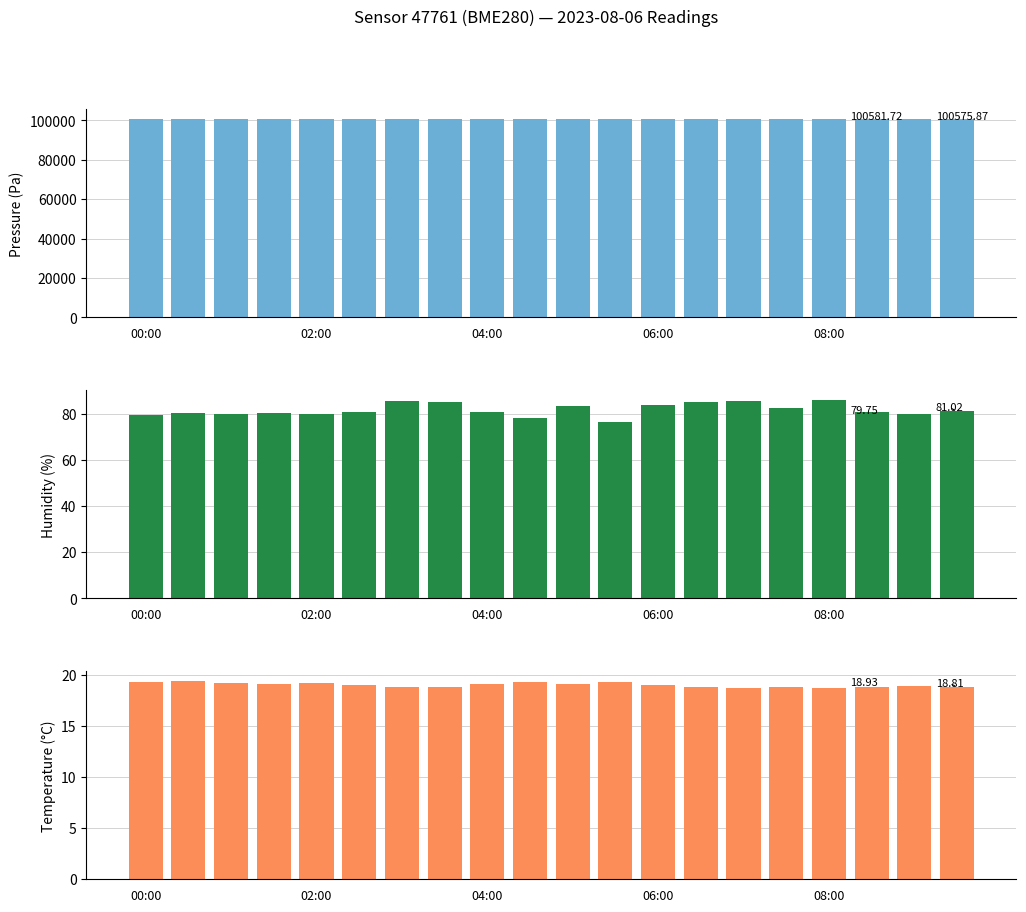

List the series in order of their peak value, highest first.

pressure, humidity, temperature